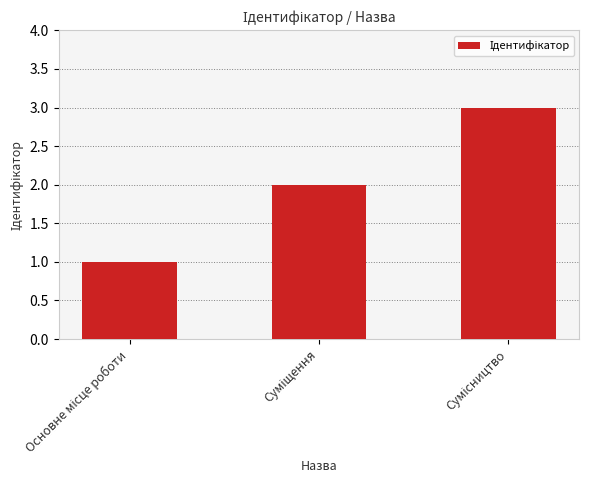

What is the average value?

2